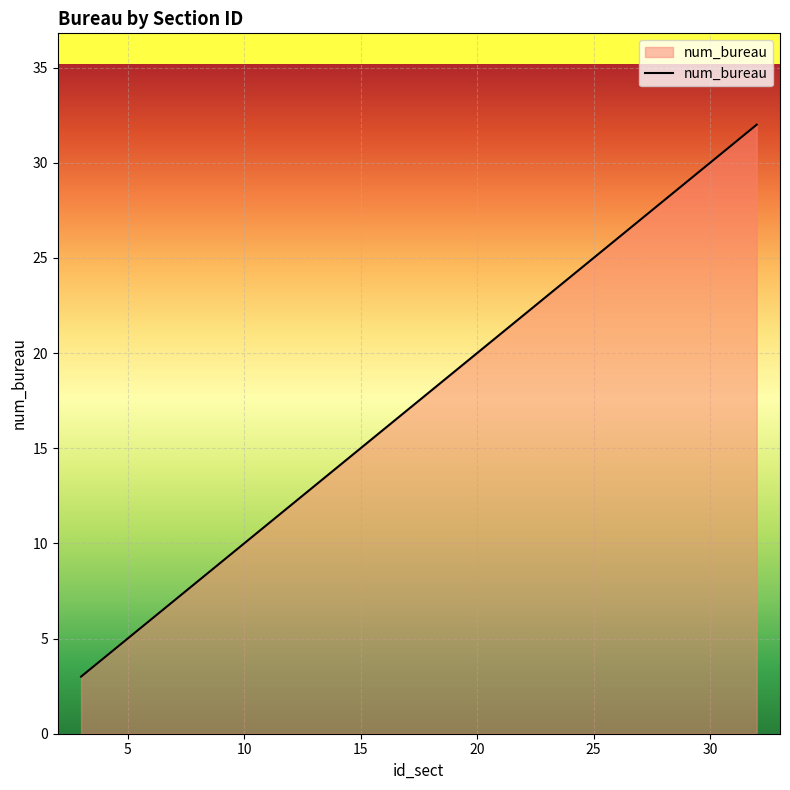

Does the chart have visible grid lines?

Yes